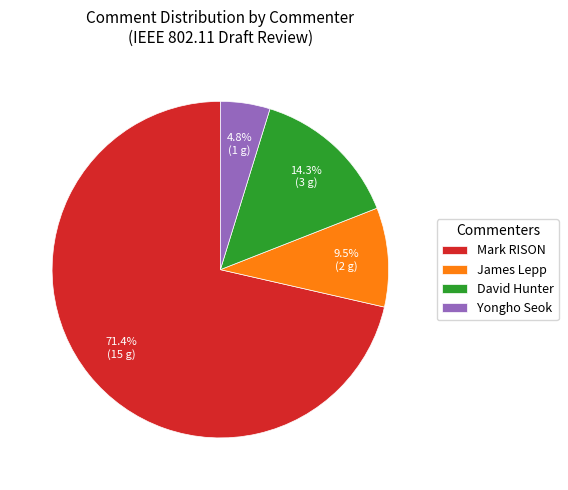

Does Mark RISON represent more than half of the total?

Yes